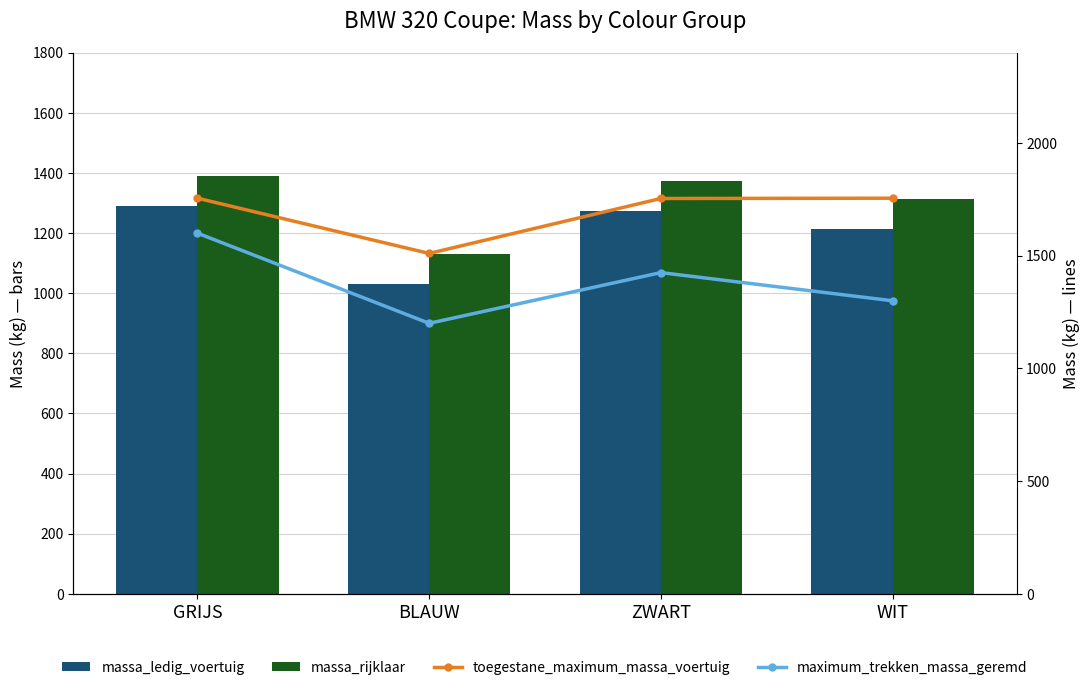

List the series in order of their peak value, lowest first.

massa_ledig_voertuig, massa_rijklaar, maximum_trekken_massa_geremd, toegestane_maximum_massa_voertuig